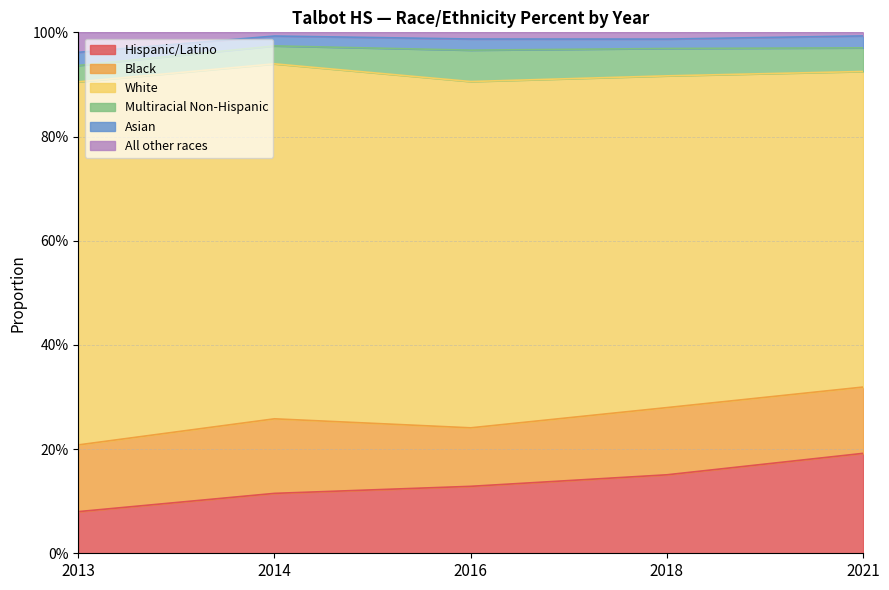

Which label corresponds to the smallest value in the chart?

2021